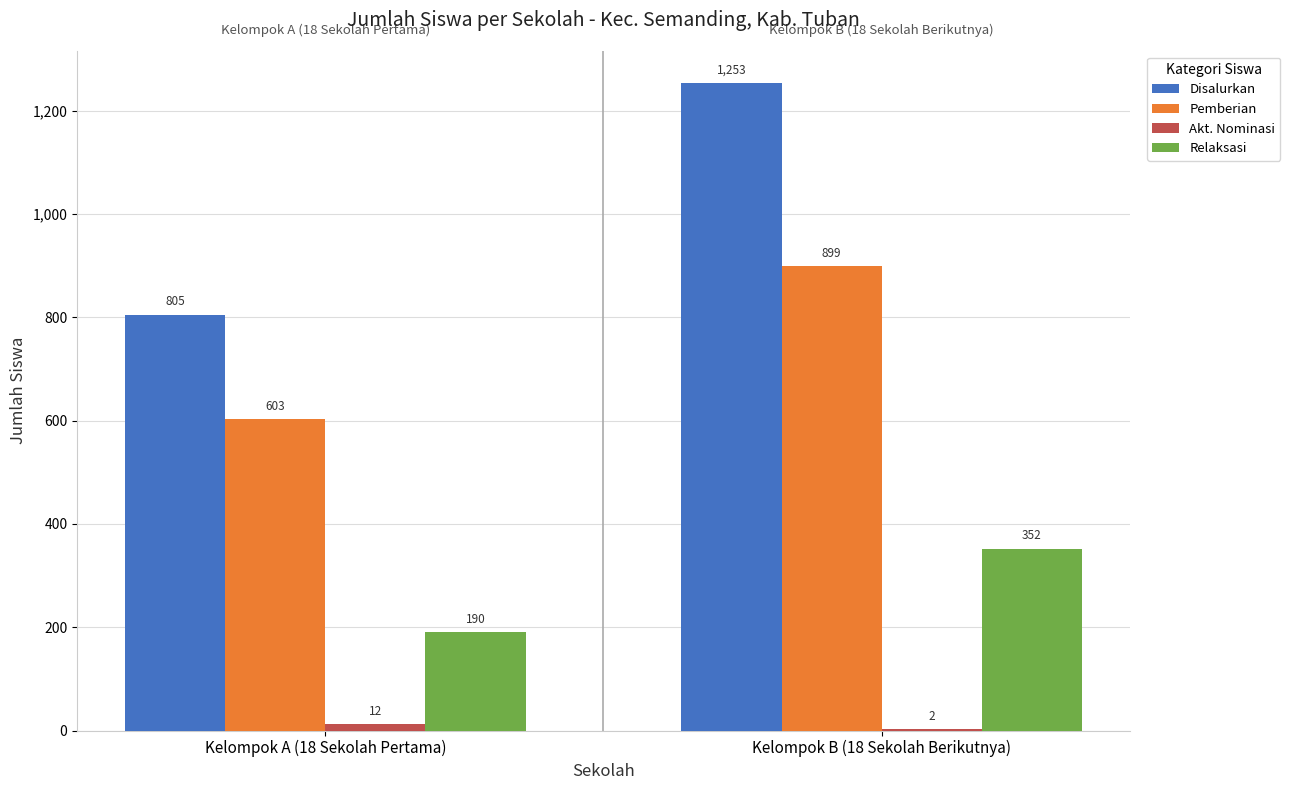

What is the sum of the Pemberian values at Kelompok B (18 Sekolah Berikutnya) and Kelompok A (18 Sekolah Pertama)?

1502